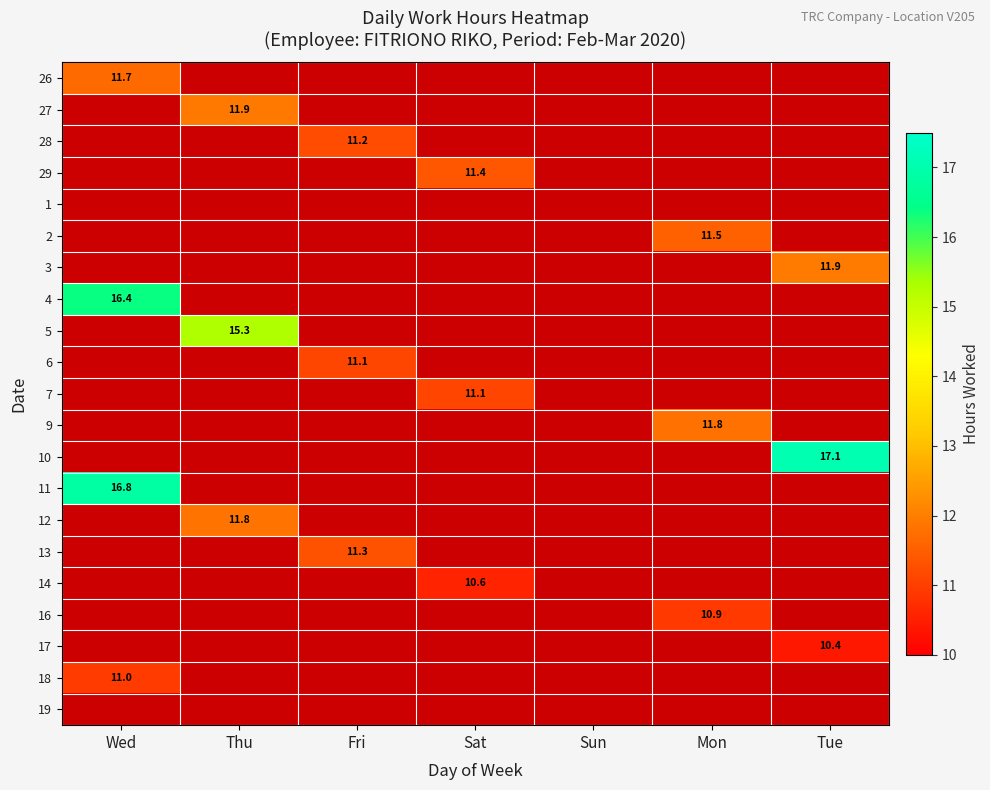

At how many categories does at least one series exceed 11?

6